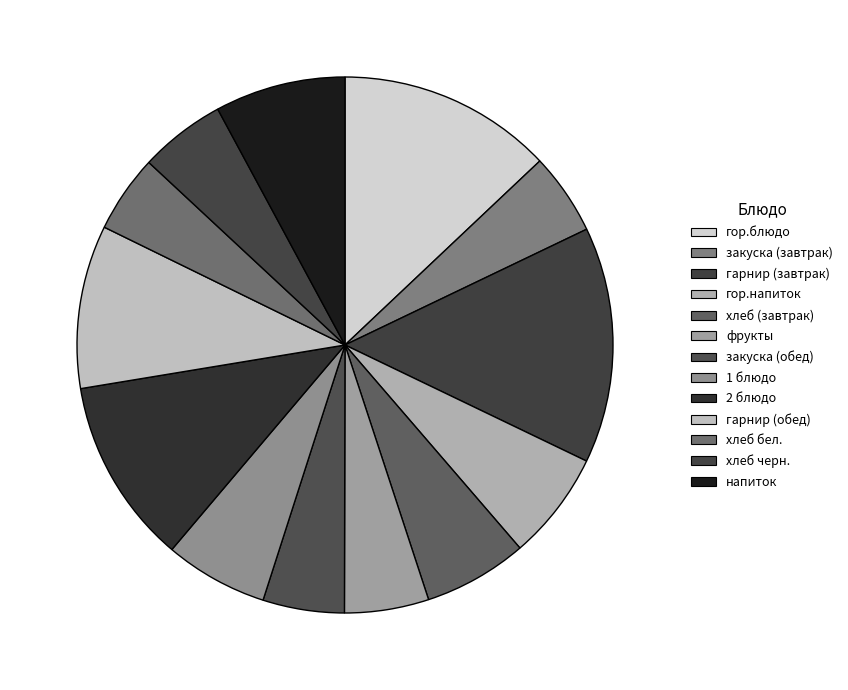

What is the ratio of the value at закуска (обед) to the value at фрукты?

1.0